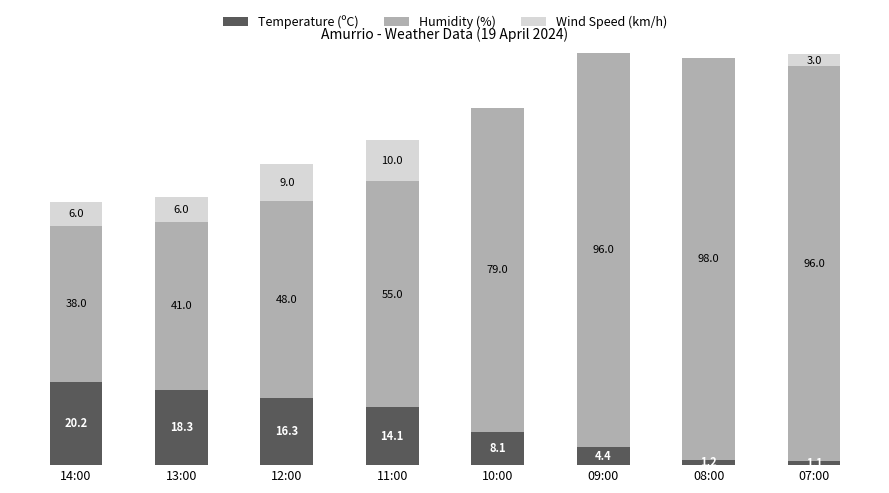

At which category is the sum across all series the highest?

09:00